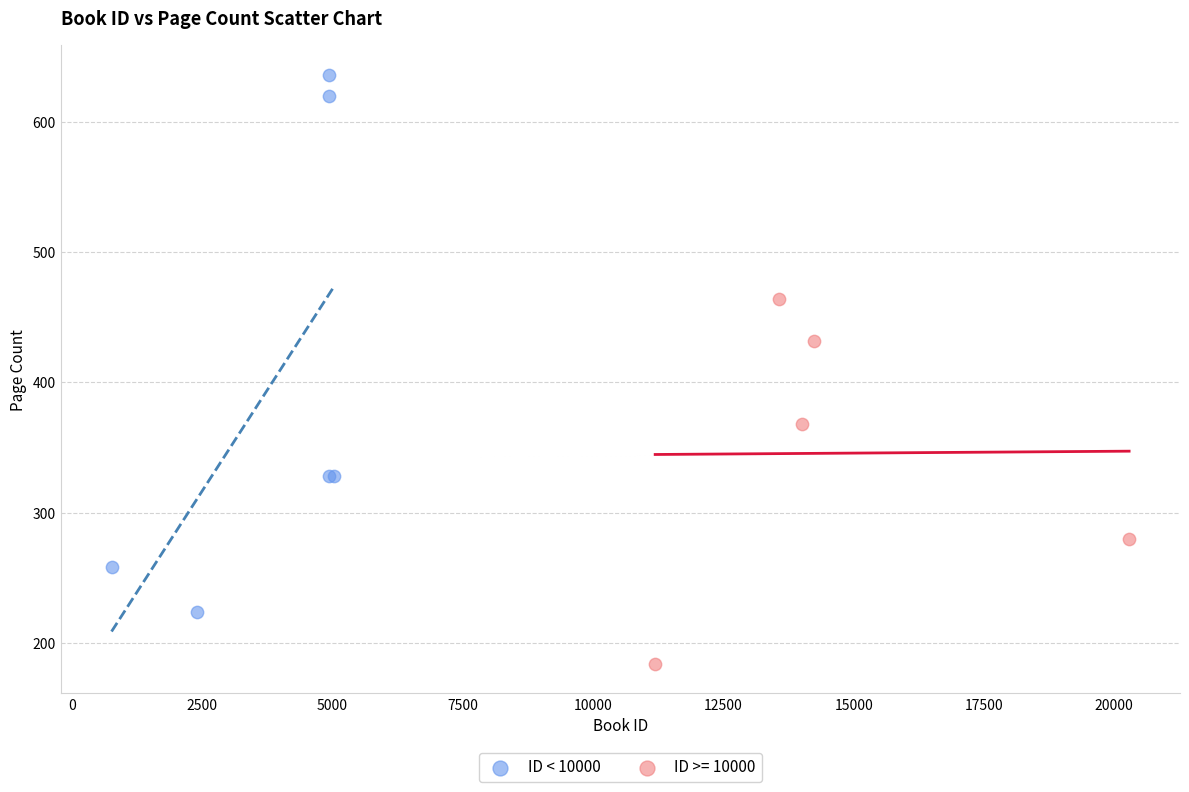

Which series has the largest Y range (max minus min)?

ID < 10000